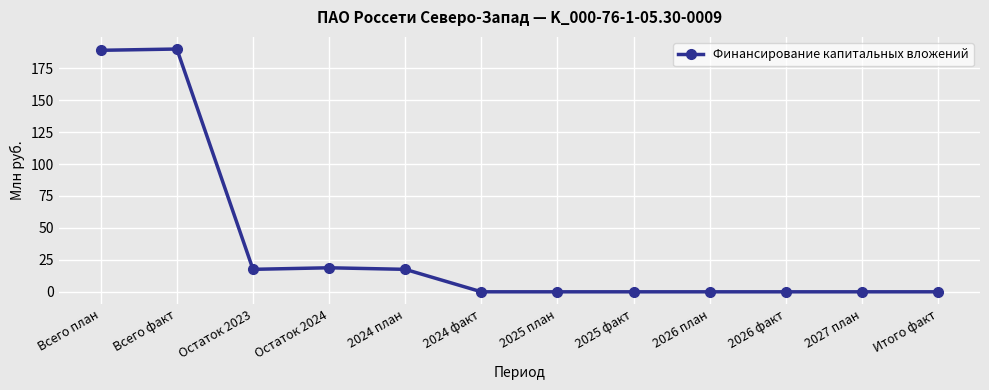

True or false: the data has more than 0 interior local peaks.

True